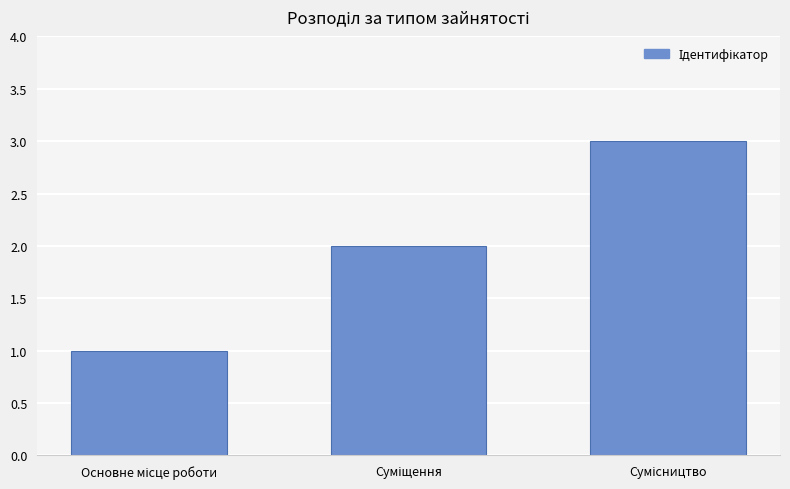

What is the greatest value displayed?

3